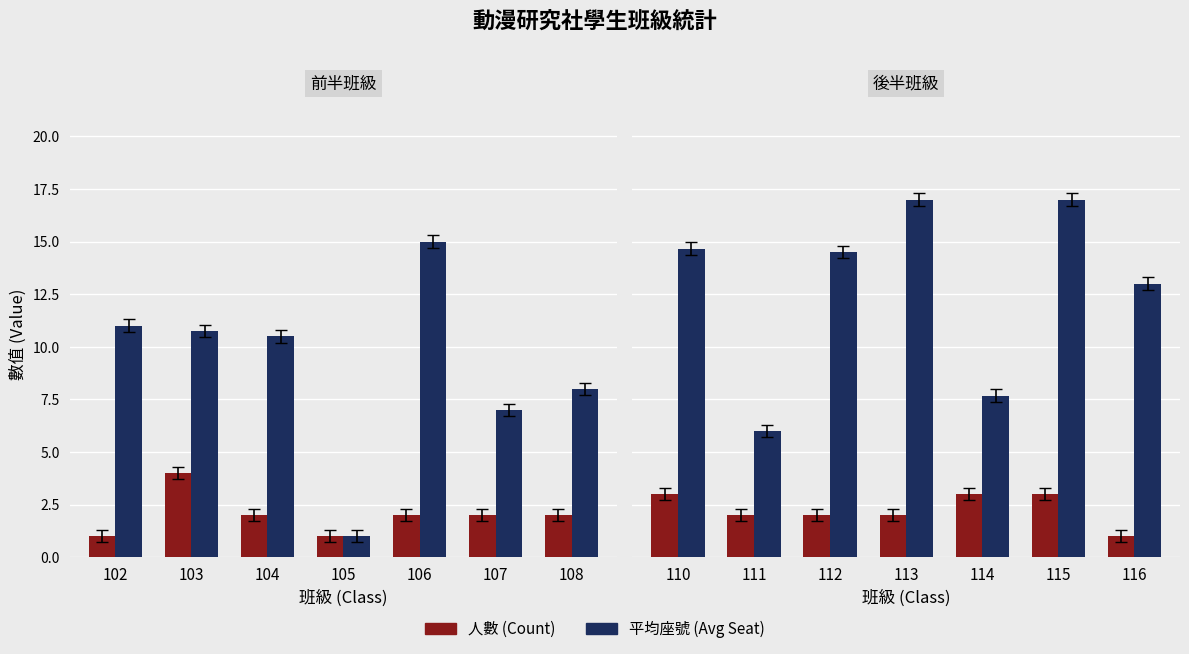

What is the value of the 人數 (Count) bar at the 6th from the left?

3.0